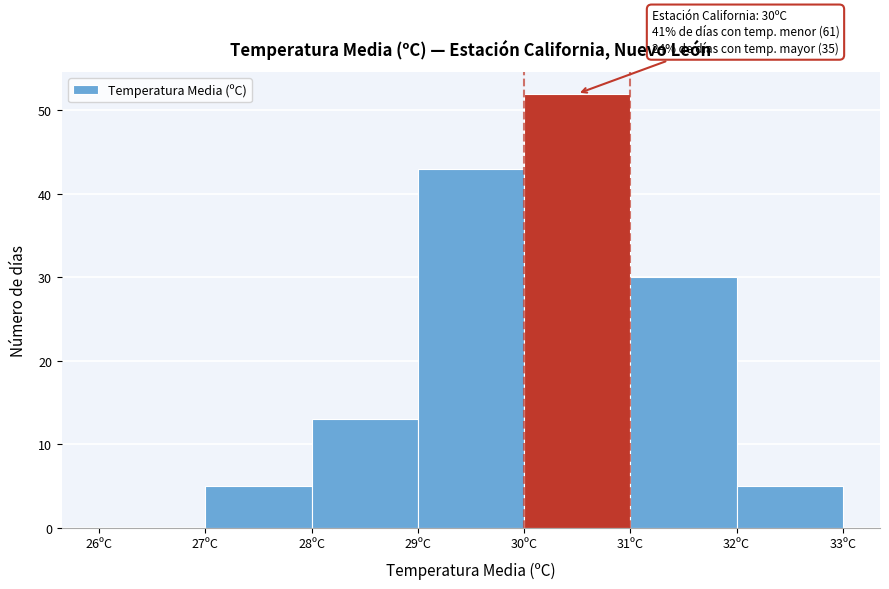

Which range on the x-axis has the tallest bar?

30 to 31